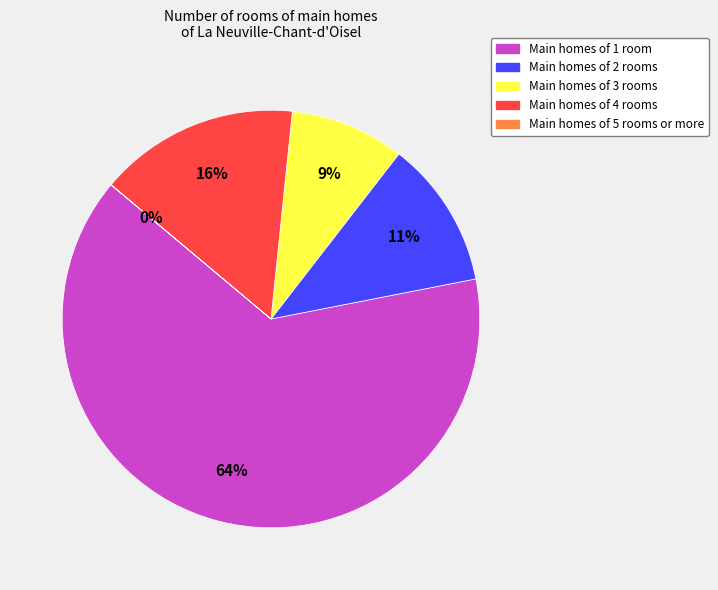

What is the largest slice in the pie chart?

Main homes of 1 room